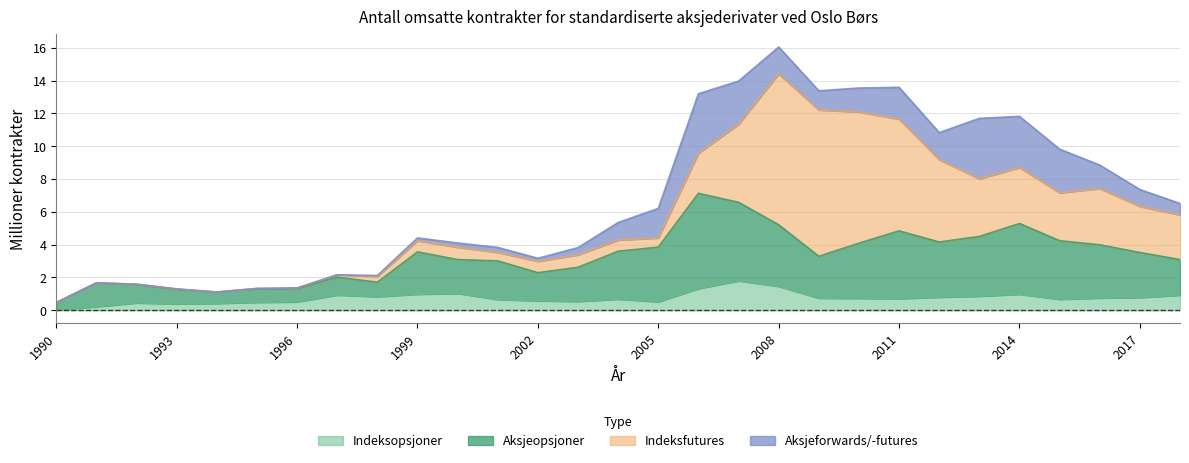

True or false: Indeksopsjoner has more than 0 interior local peaks.

True